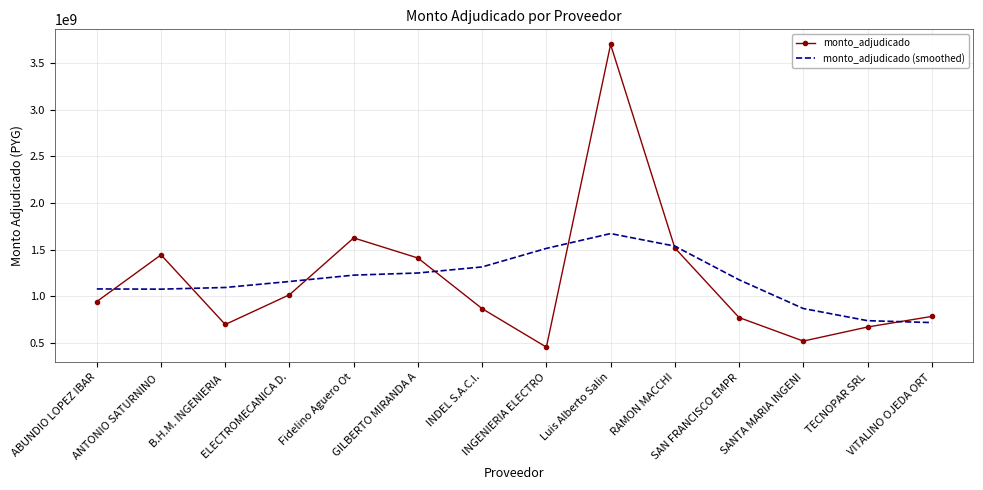

How many times do monto_adjudicado (smoothed) and monto_adjudicado cross each other?

7